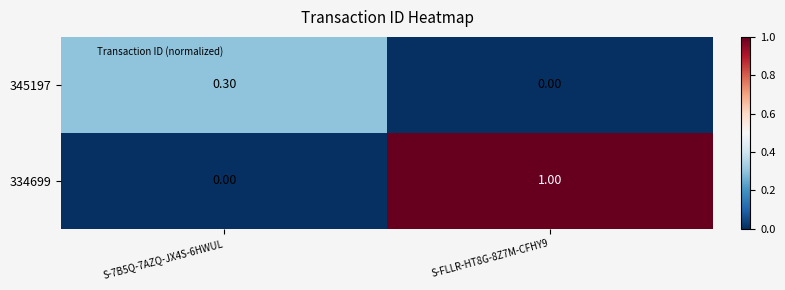

Rank the categories by 334699 value from lowest to highest.

S-7B5Q-7AZQ-JX4S-6HWUL, S-FLLR-HT8G-8Z7M-CFHY9